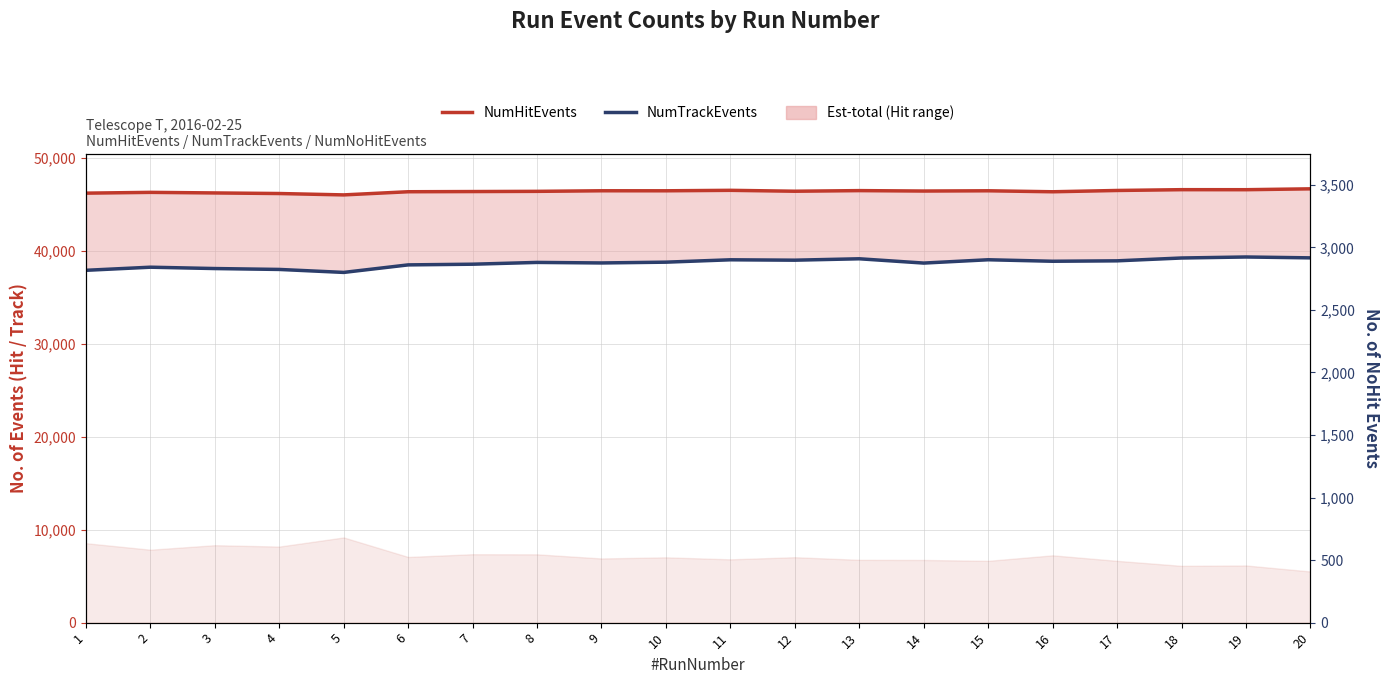

What is the total value across all series at 4?

84159